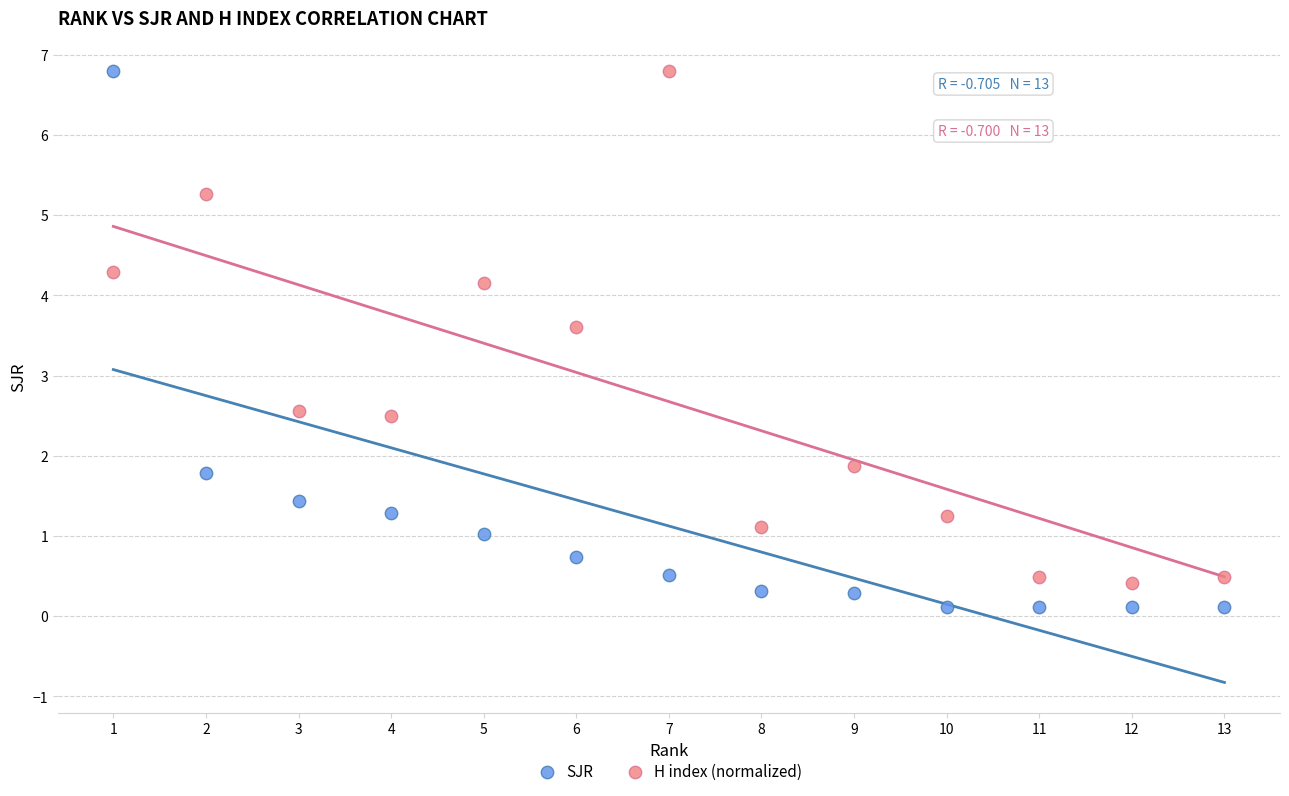

Across all data points, what is the range of Y values (max minus min)?

6.7